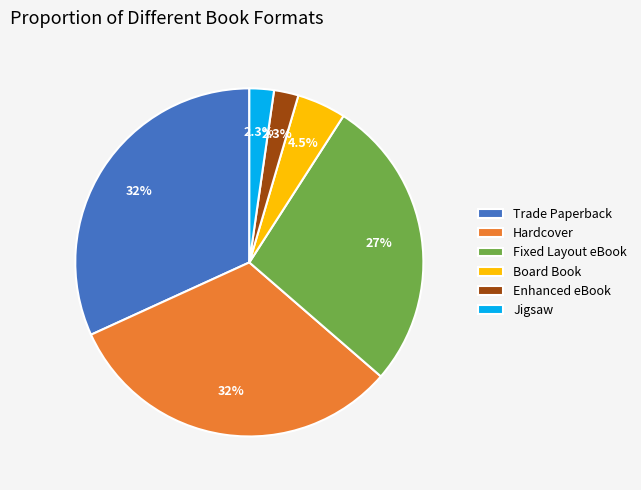

Approximately how many times larger is the value at Fixed Layout eBook compared to Hardcover?

0.9